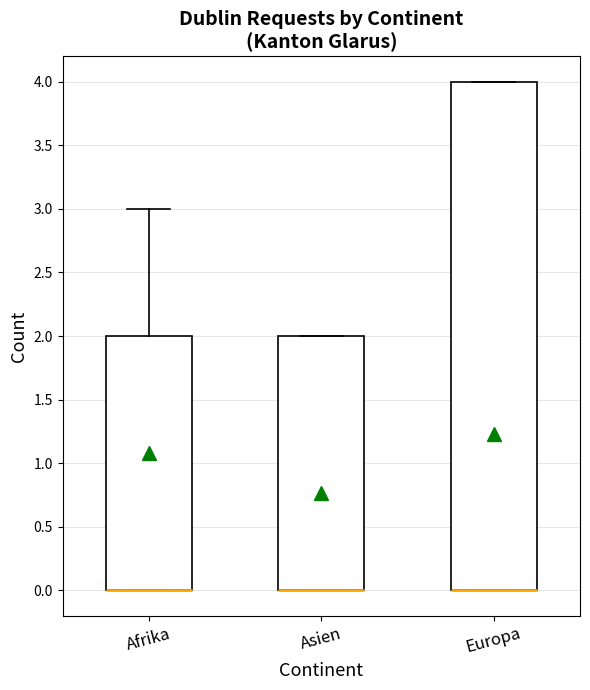

Which box is the tallest, from its lower edge to its upper edge?

Europa